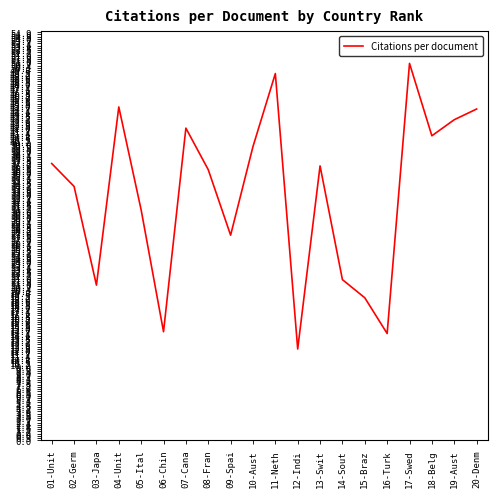

What is the average value?

33.1